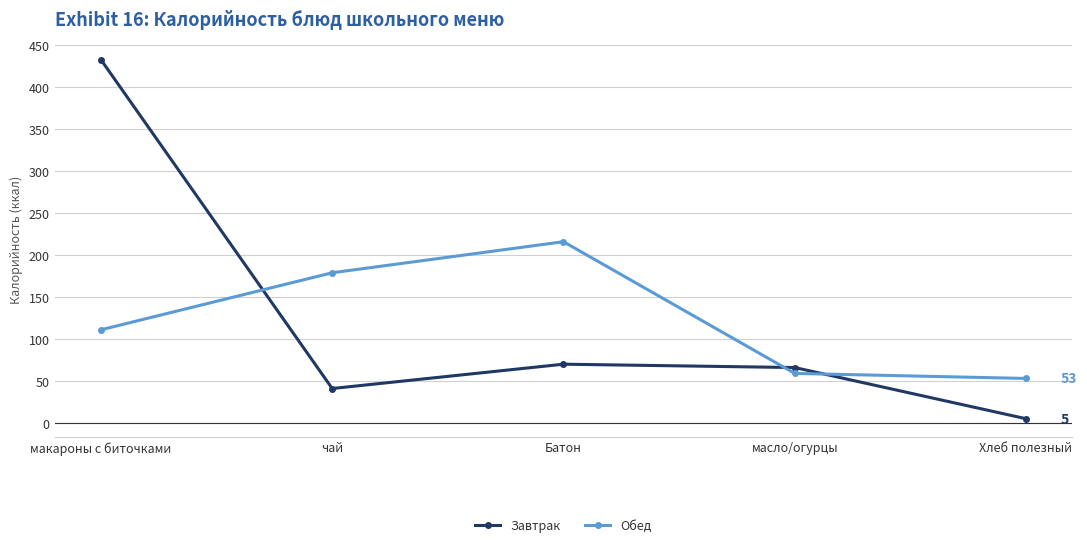

Reading left to right, what are all the values shown in this chart?

Завтрак: макароны с биточками=433	чай=41	Батон=70	масло/огурцы=66	Хлеб полезный=5
Обед: макароны с биточками=111	чай=179	Батон=216	масло/огурцы=59	Хлеб полезный=53